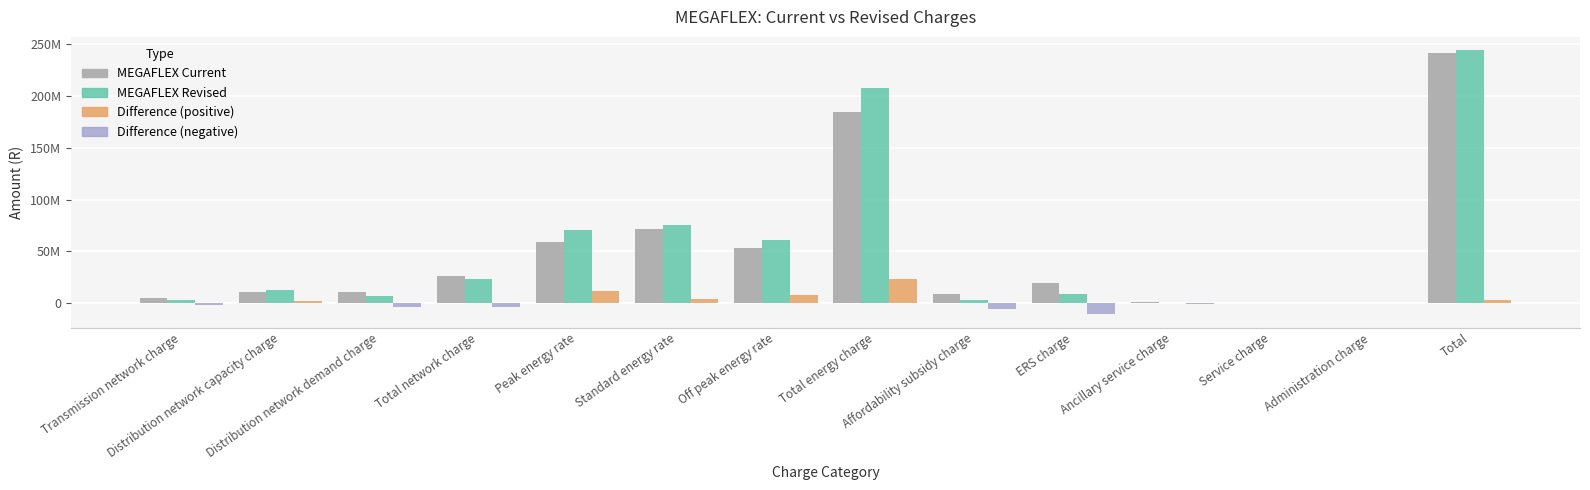

What is the label of the 5th bar from the right?

ERS charge